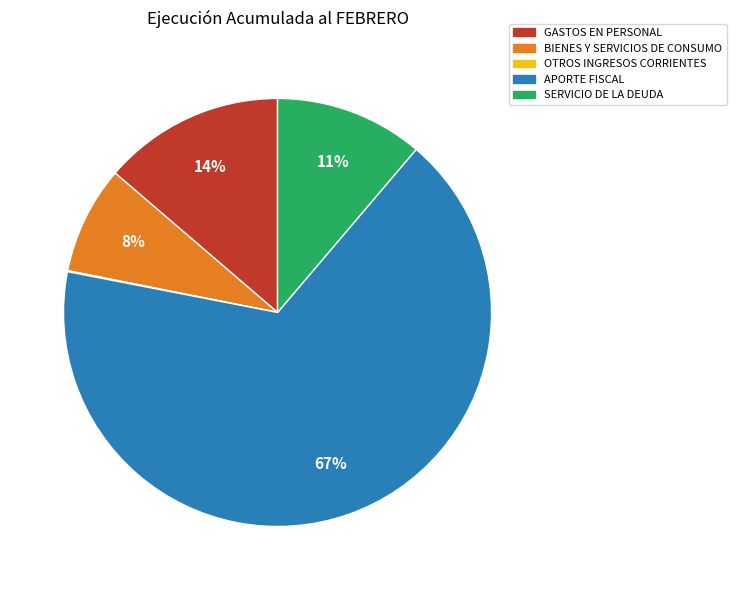

Between APORTE FISCAL and BIENES Y SERVICIOS DE CONSUMO, which is larger?

APORTE FISCAL